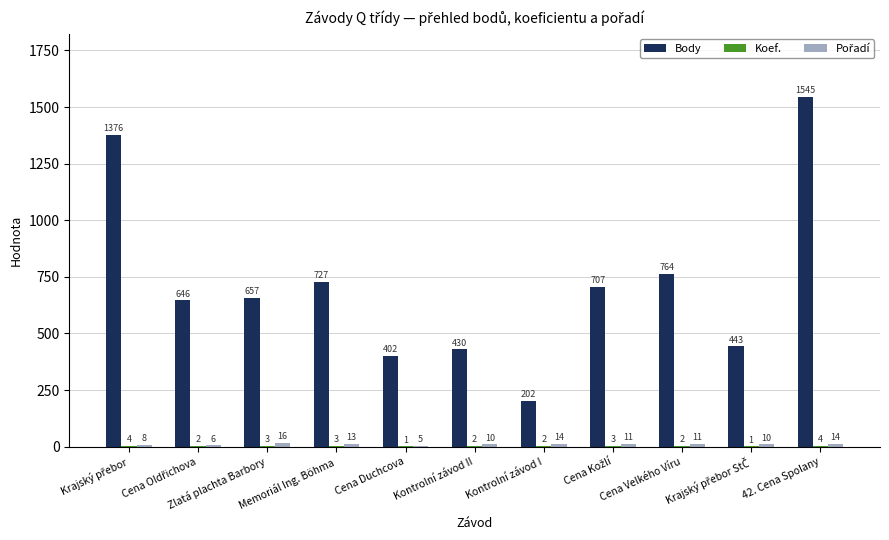

What is the greatest value displayed?

1545